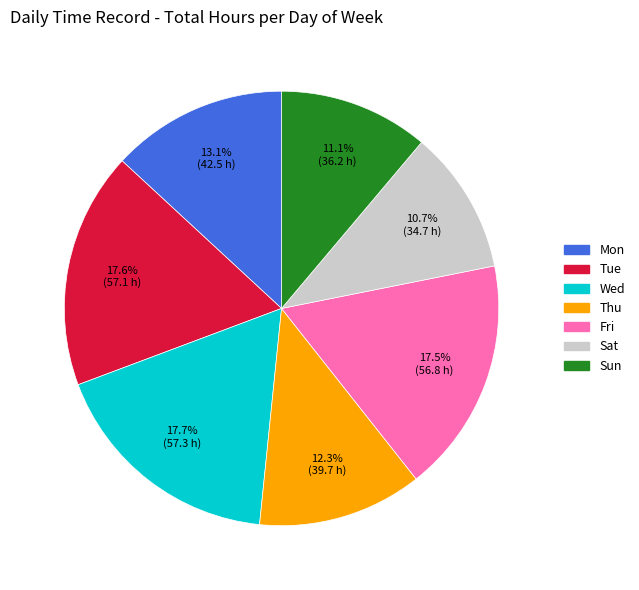

Is there a majority slice in this chart?

No